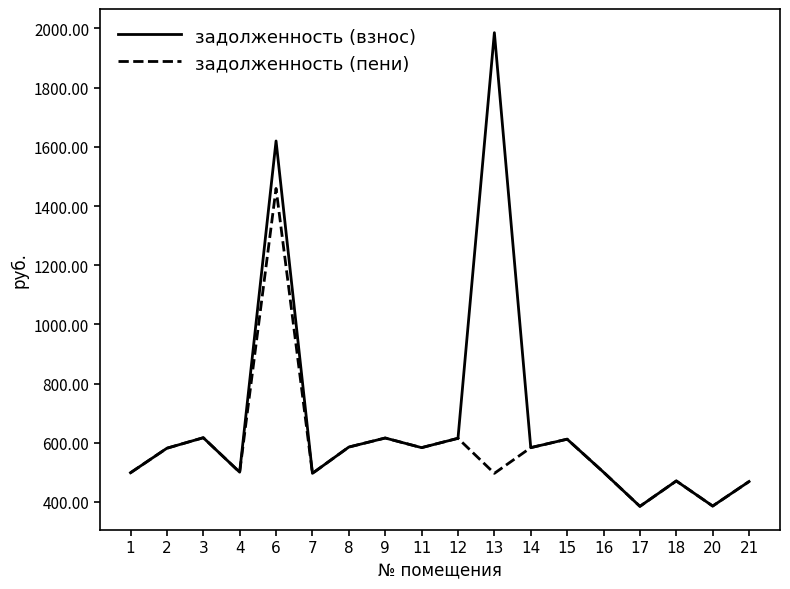

Which series has the widest spread of values?

задолженность (взнос)